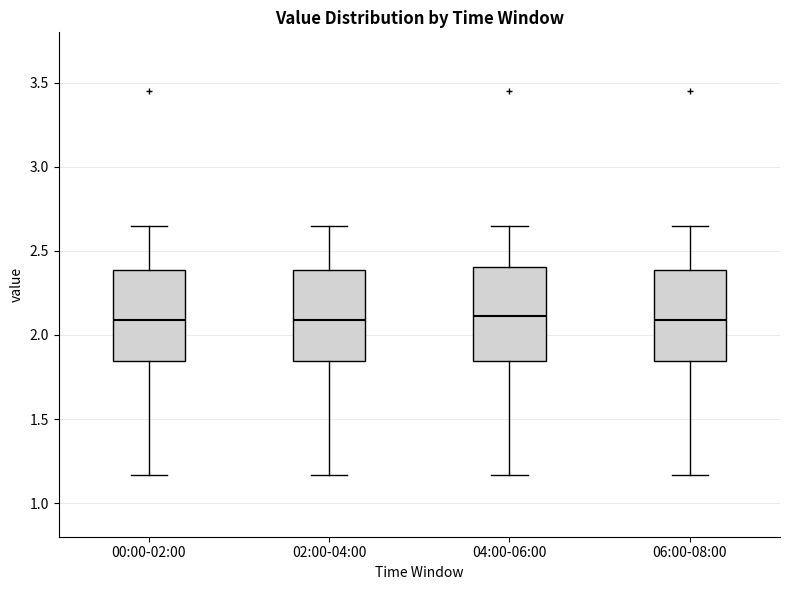

Reading left to right, transcribe this box plot: for each box, give where its median line is, the range the box spans, and where its two whiskers end, as read against the y-axis. The values are not printed on the chart, so give them approximately, as read against the axis.

00:00-02:00: median 2.10, box 1.85 to 2.40, whiskers 1.15 to 2.65
02:00-04:00: median 2.10, box 1.85 to 2.40, whiskers 1.15 to 2.65
04:00-06:00: median 2.10, box 1.85 to 2.40, whiskers 1.15 to 2.65
06:00-08:00: median 2.10, box 1.85 to 2.40, whiskers 1.15 to 2.65